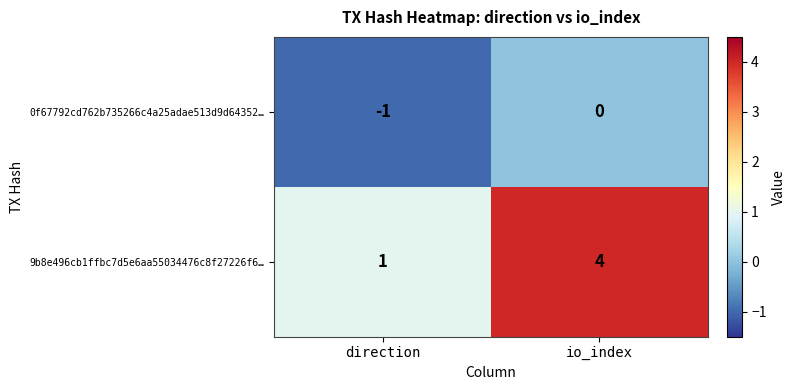

Is it true that 0f67792cd762b735266c4a25adae513d9d64352… equals 0 at io_index?

True